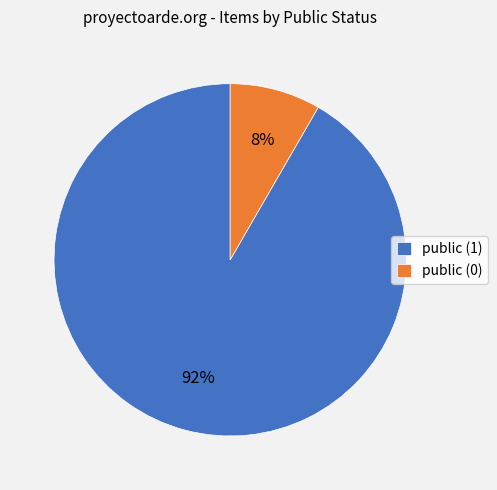

Combined, do public (1) and public (0) account for over 50%?

Yes